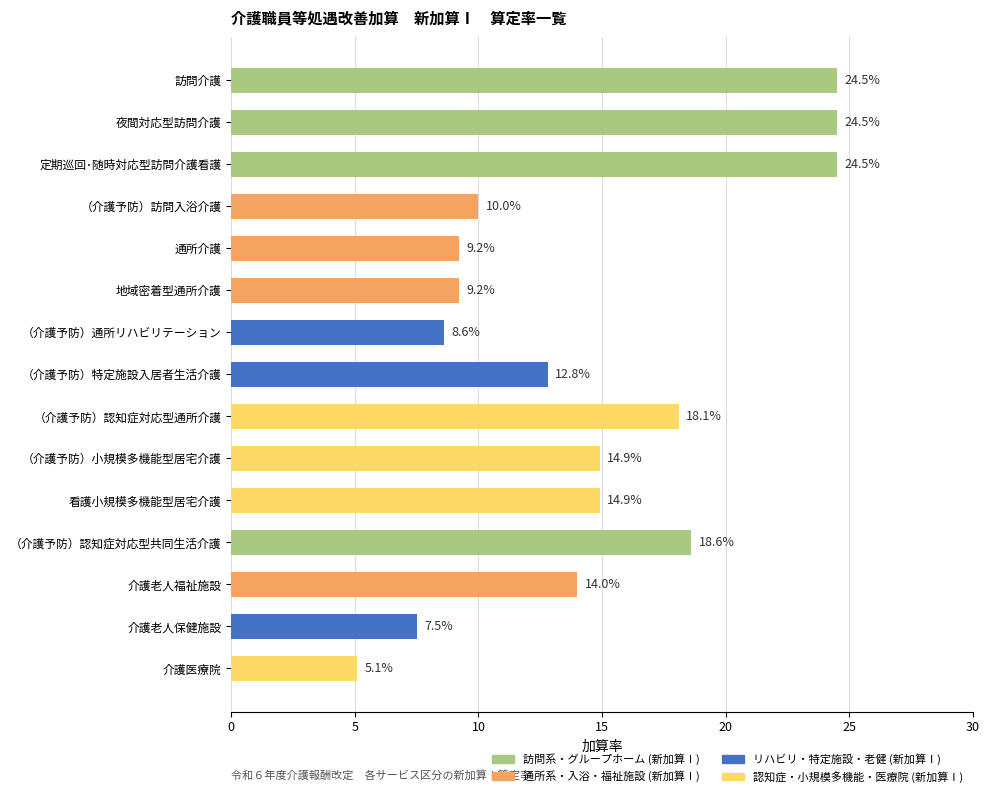

Does the chart contain any negative values?

No